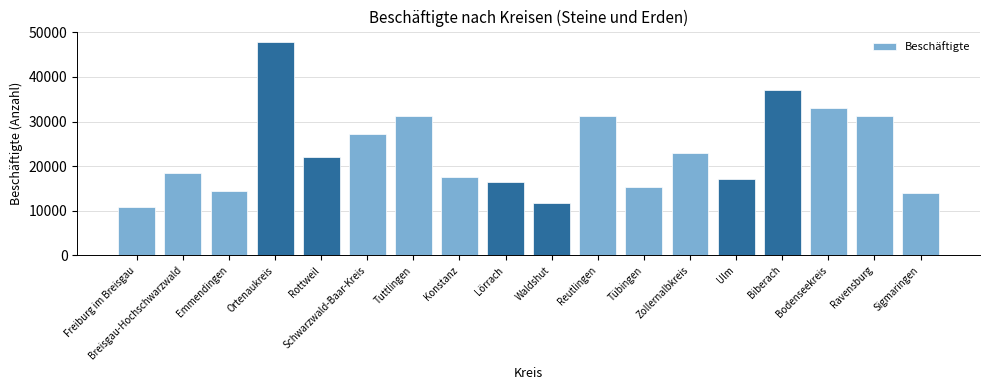

What position from the right is Freiburg im Breisgau?

18